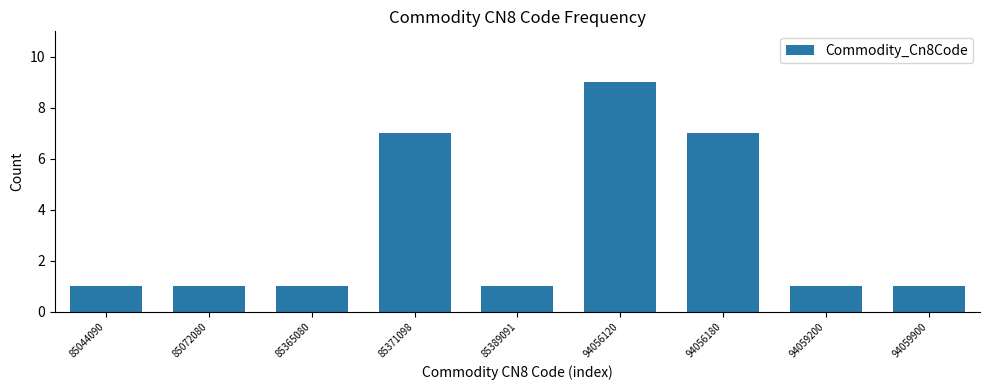

Reading left to right, list all the values displayed in this chart.

85044090=1	85072080=1	85365080=1	85371098=7	85389091=1	94056120=9	94056180=7	94059200=1	94059900=1